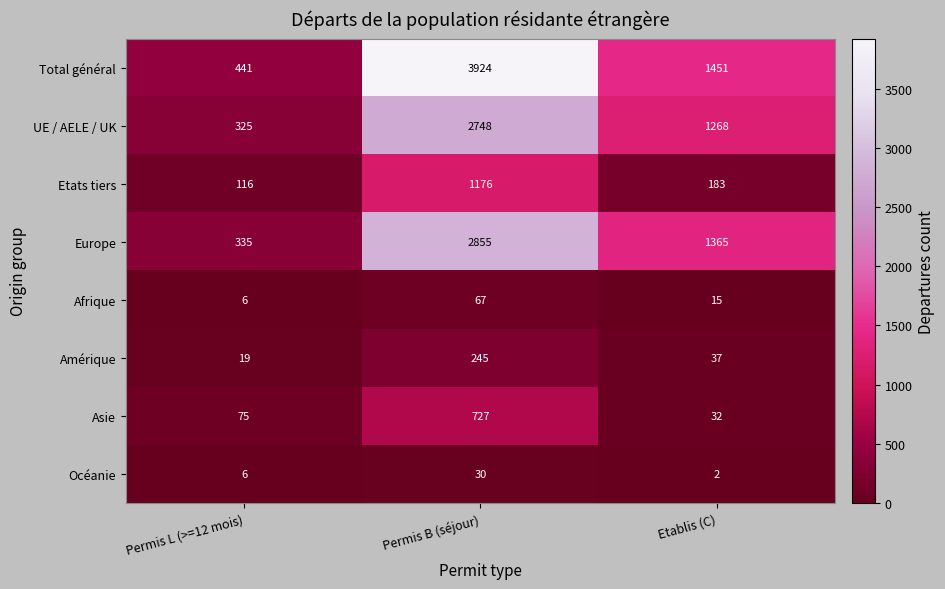

Rank the series by their maximum value, from highest to lowest.

Total général, Europe, UE / AELE / UK, Etats tiers, Asie, Amérique, Afrique, Océanie